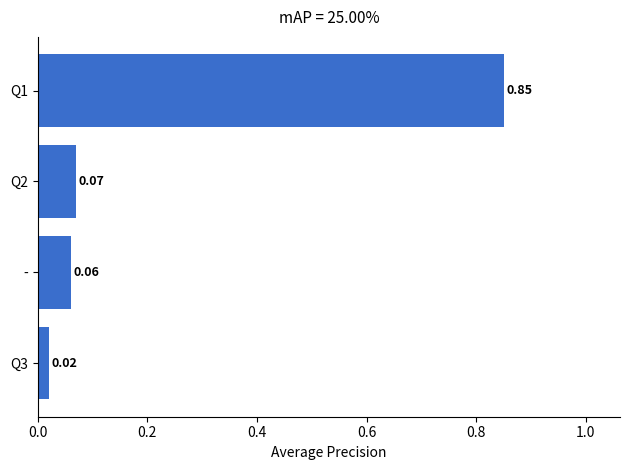

Which label corresponds to the smallest value in the chart?

Q3